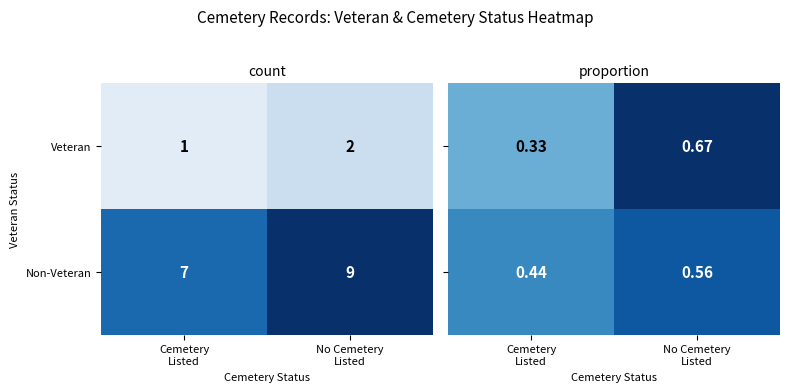

What is the average value of the Non-Veteran series?

8